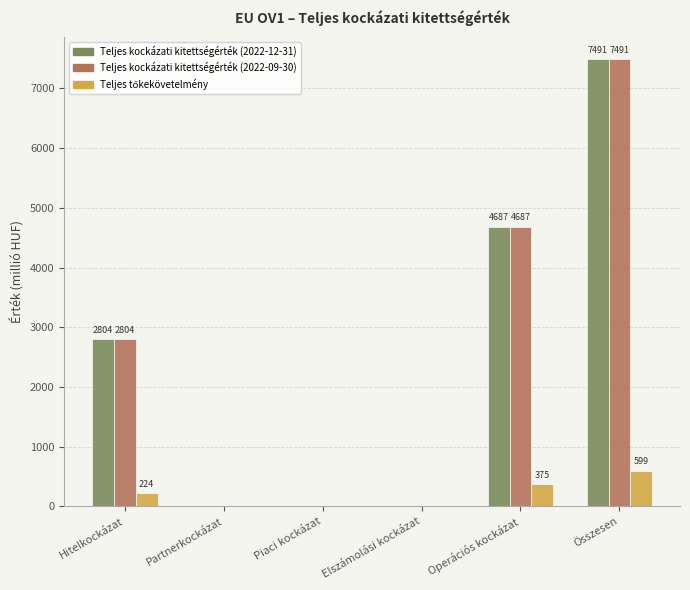

At which label is Teljes kockázati kitettségérték (2022-12-31) closest to 3745?

Hitelkockázat